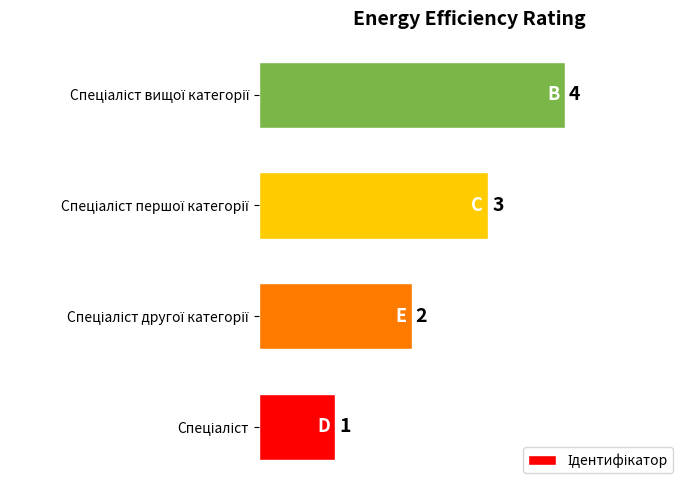

What is the minimum value shown in the chart?

1